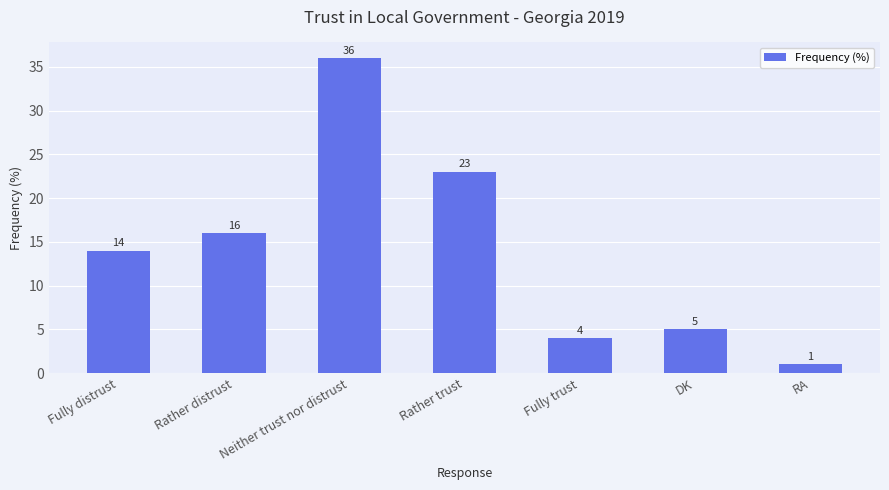

How many data points does each series have?

7